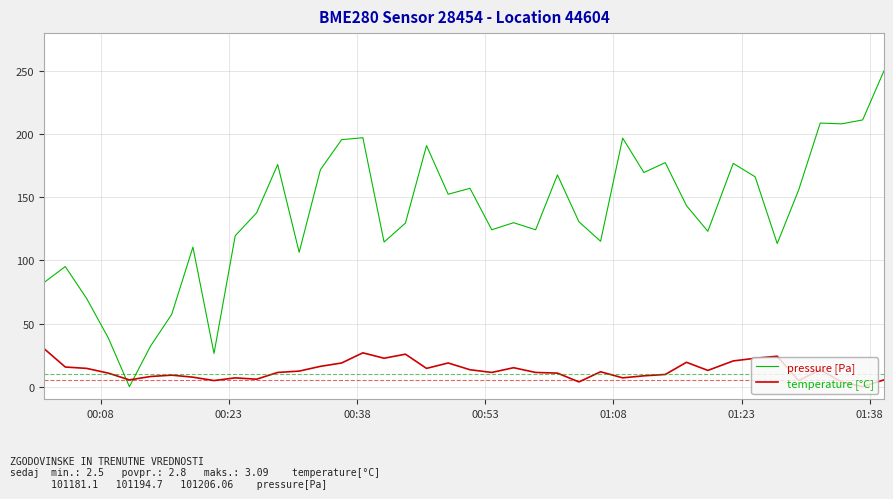

How many values in the pressure [Pa] series exceed 137?

20